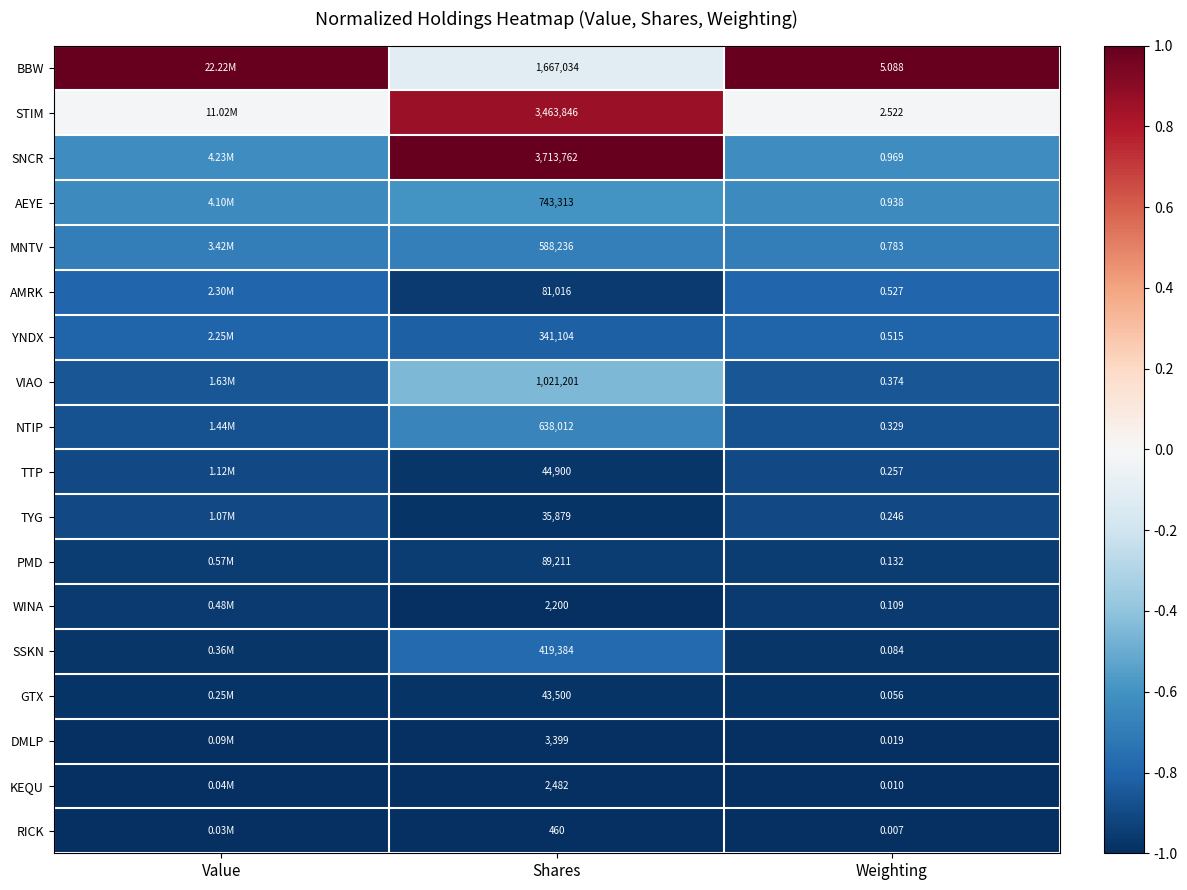

At Shares, list the series in order from smallest to largest.

RICK, WINA, KEQU, DMLP, TYG, GTX, TTP, AMRK, PMD, YNDX, SSKN, MNTV, NTIP, AEYE, VIAO, BBW, STIM, SNCR